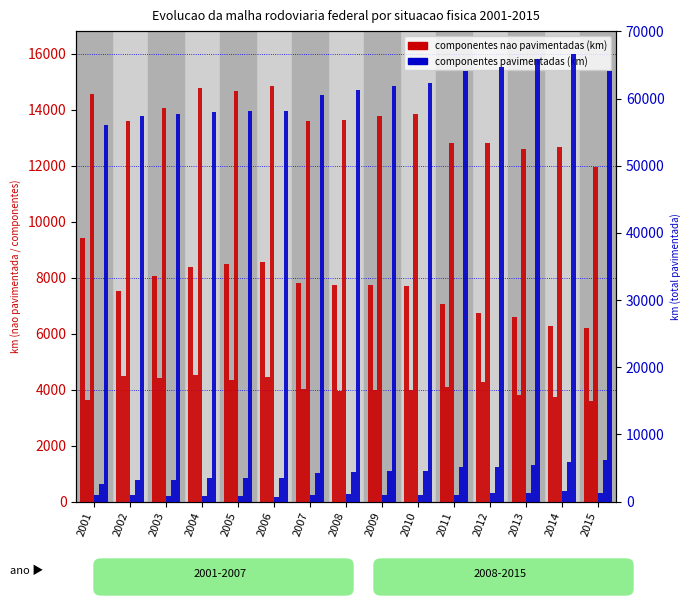

Which has a higher value, 2001 or 2008?

2001